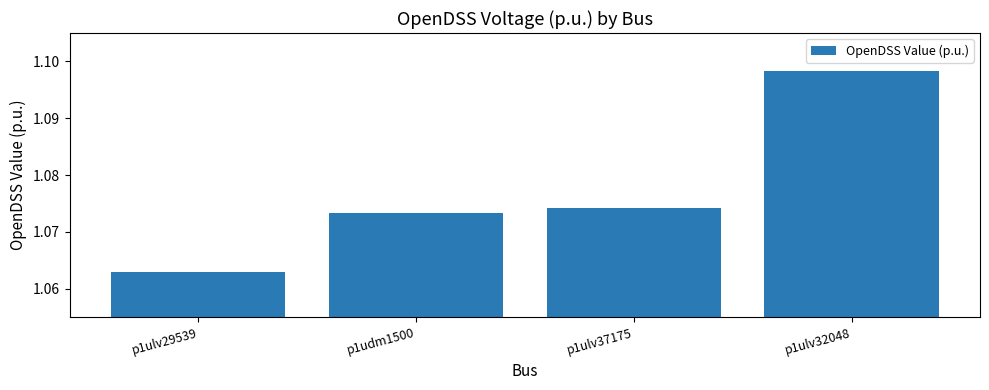

How many values are between 1 and 2?

4